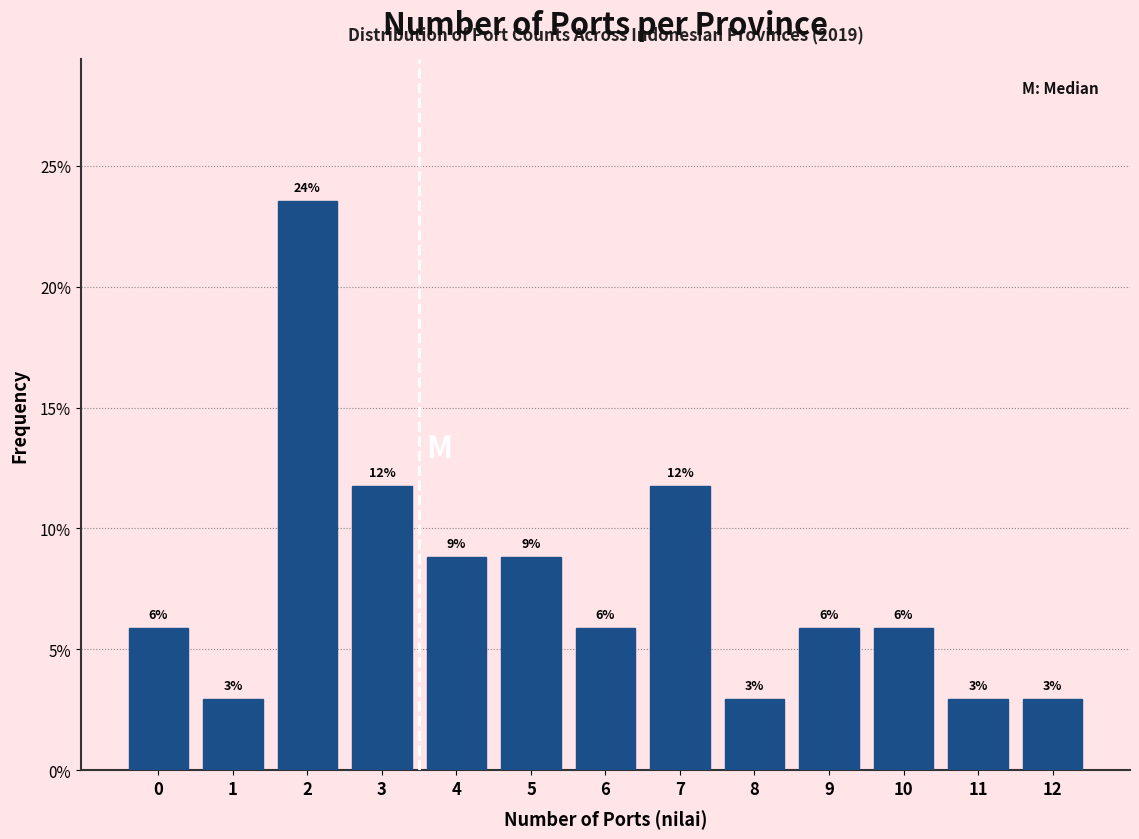

Are the bars horizontal?

No